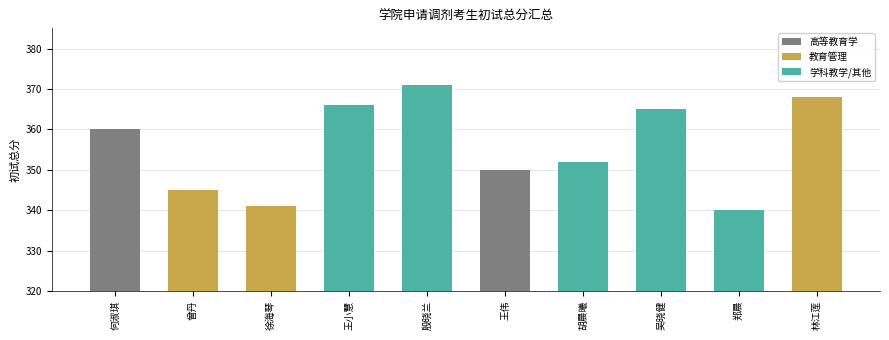

What is the difference between the maximum and minimum values?

31